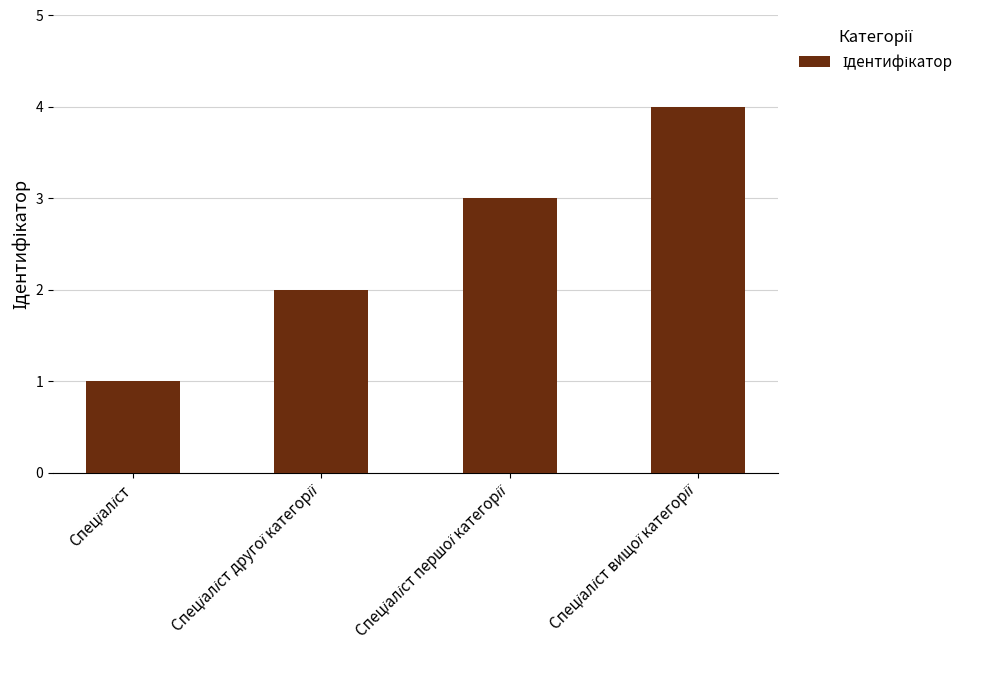

What is the difference between the maximum and minimum values?

3